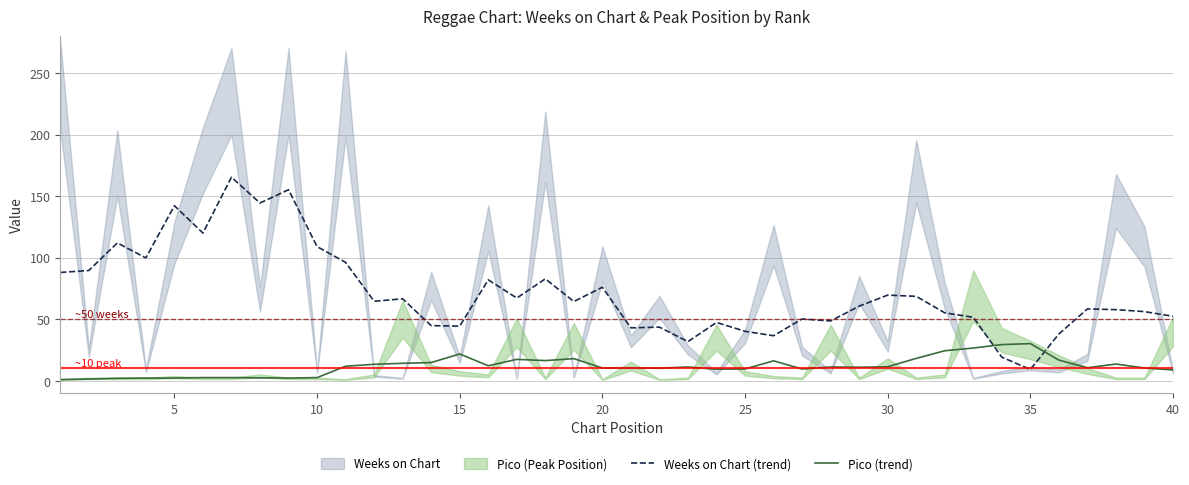

How many lines are shown in the chart?

2